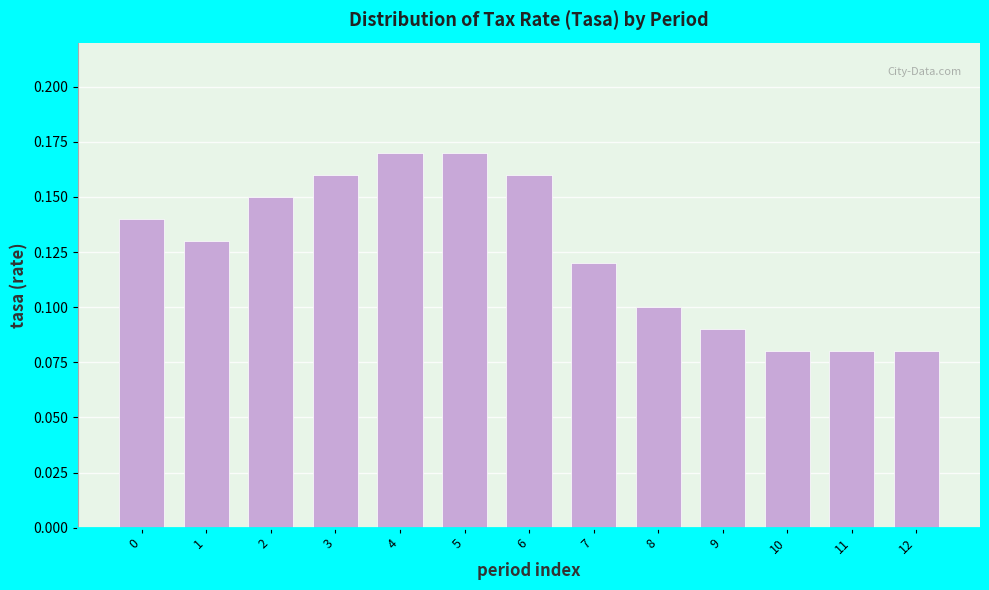

Between 3 and 9, which is larger?

3